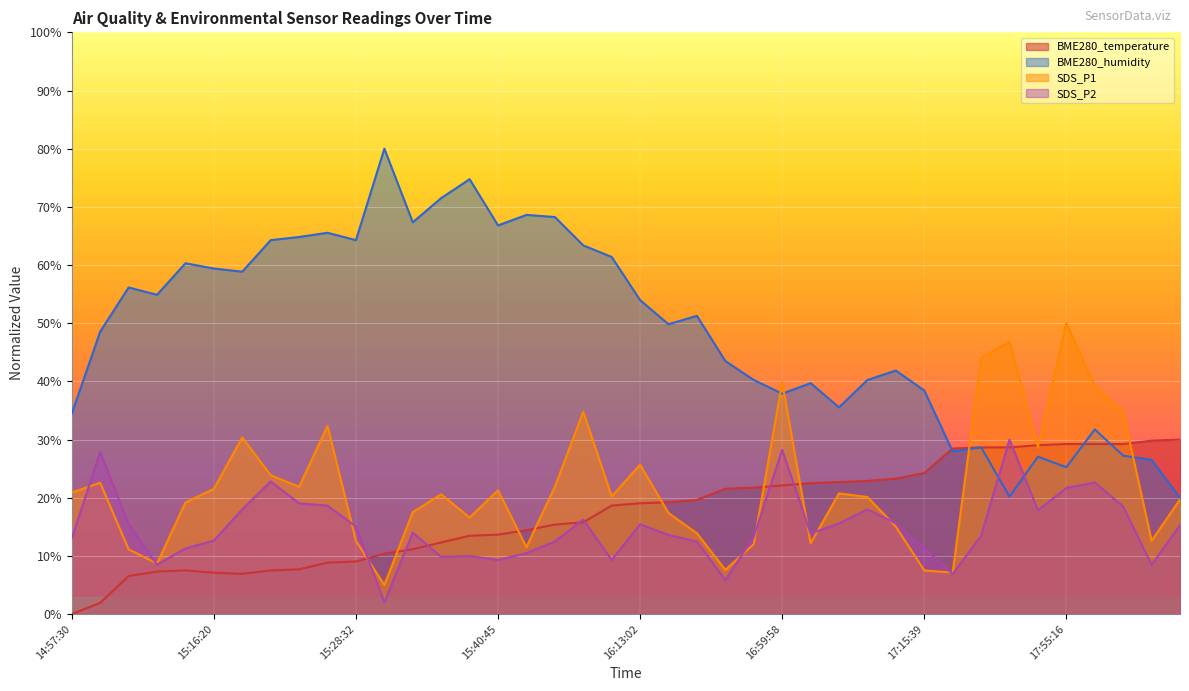

What position from the left is 14:57:38?

2